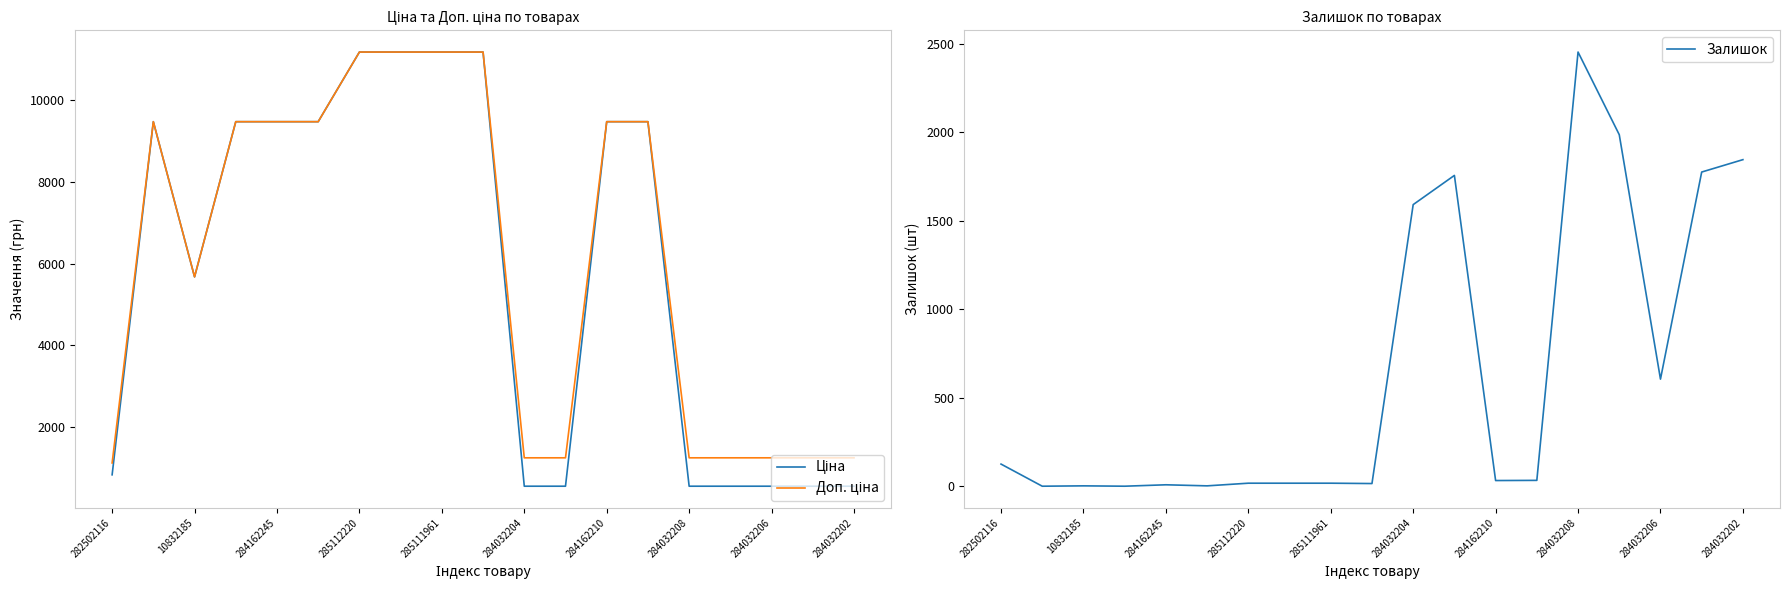

At which label does Залишок reach its peak?

284032208